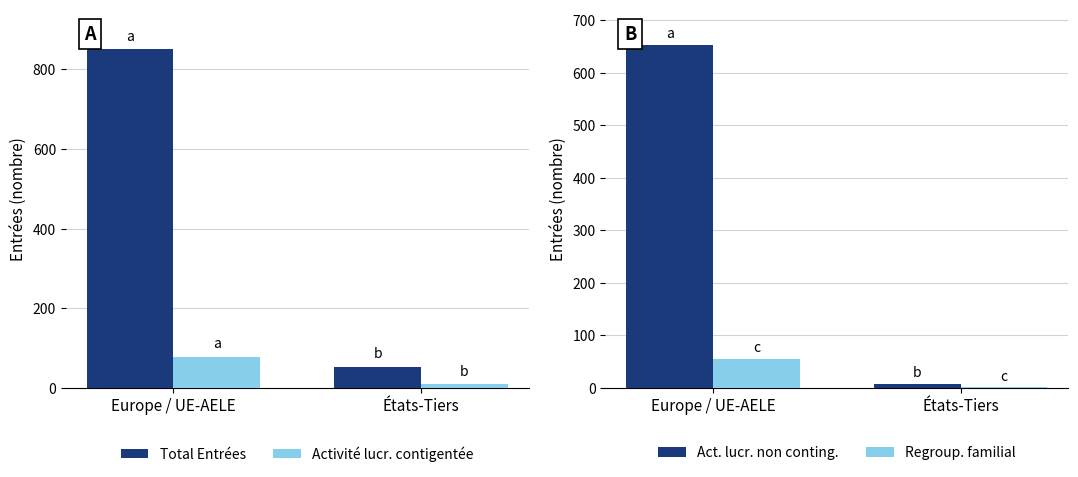

Reading right to left, extract all data points from this chart.

Total Entrées: 53	850
Activité lucr. contigentée: 10	78
Act. lucr. non conting.: 8	653
Regroup. familial: 1	56